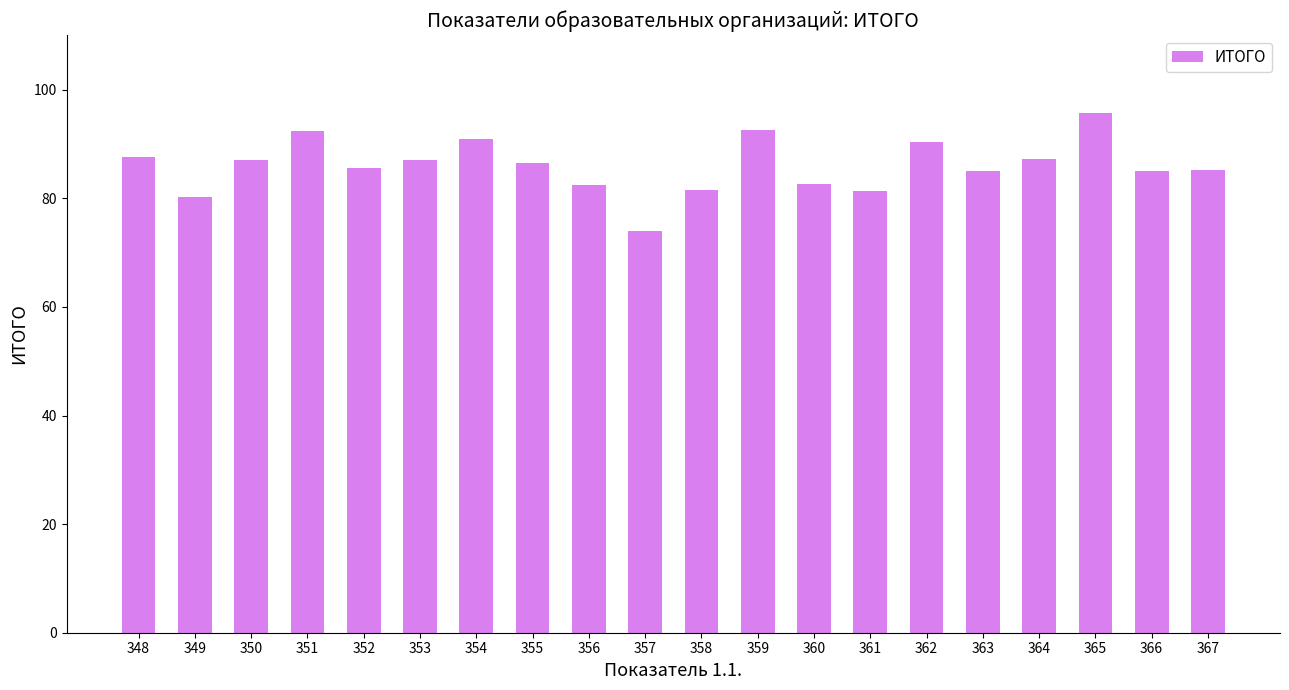

Where does the data first go above 86?

348